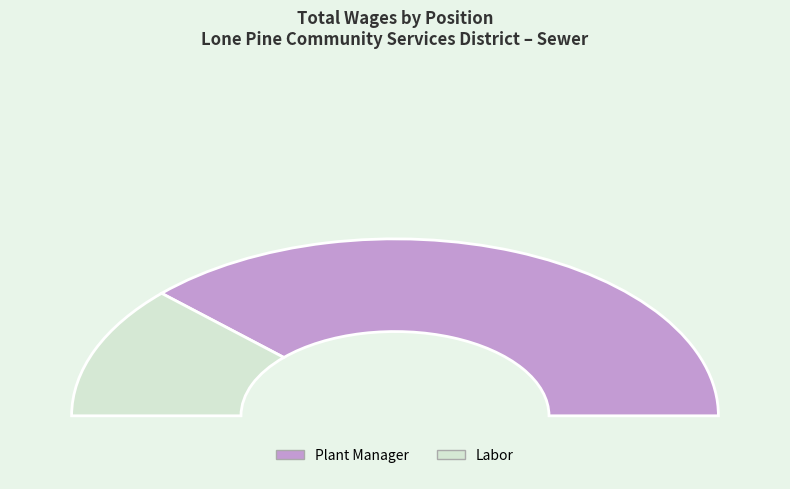

Is there a majority slice in this chart?

Yes